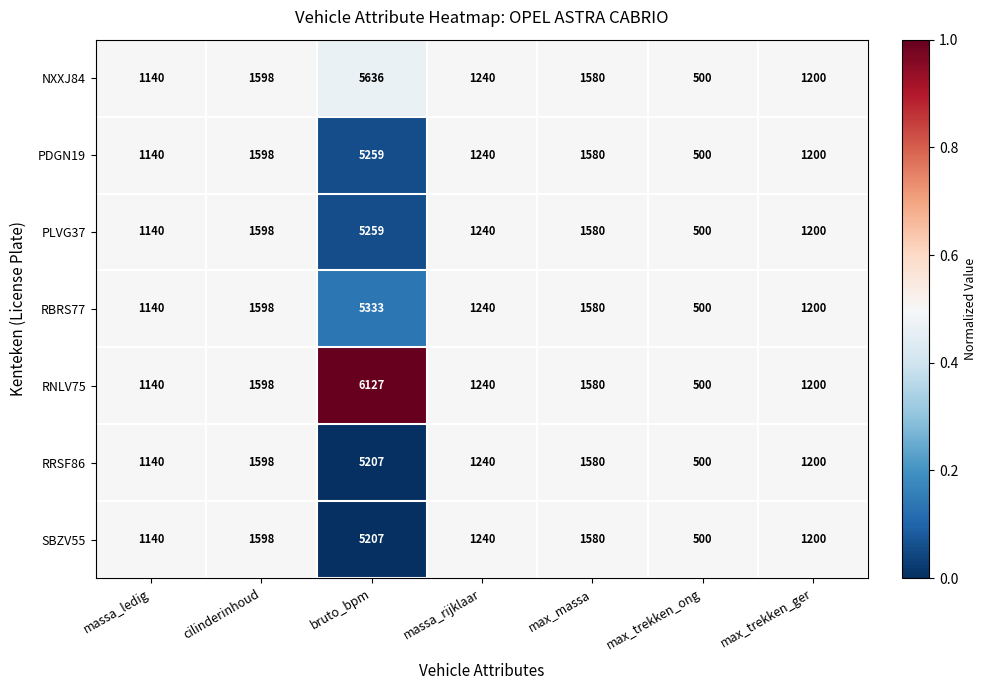

True or false: SBZV55 has a value of 500 at max_trekken_ong.

True